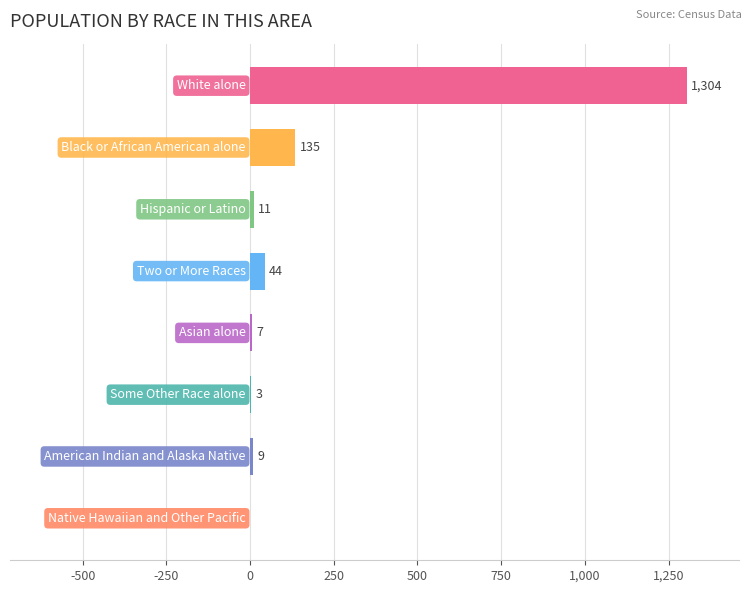

What is the maximum value shown in the chart?

1304